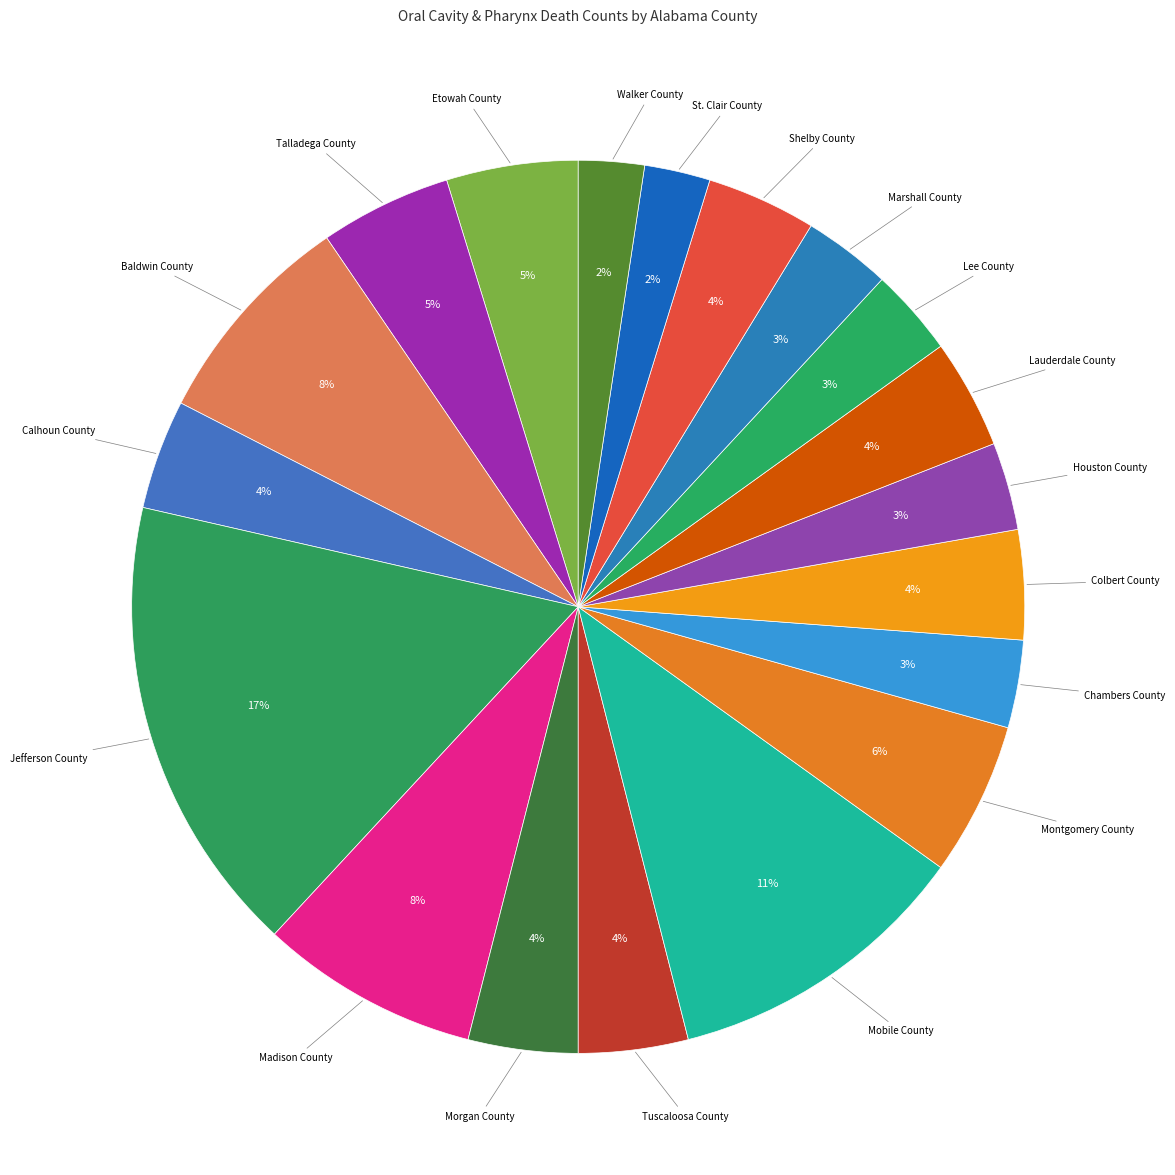

How many segments does this pie chart have?

19